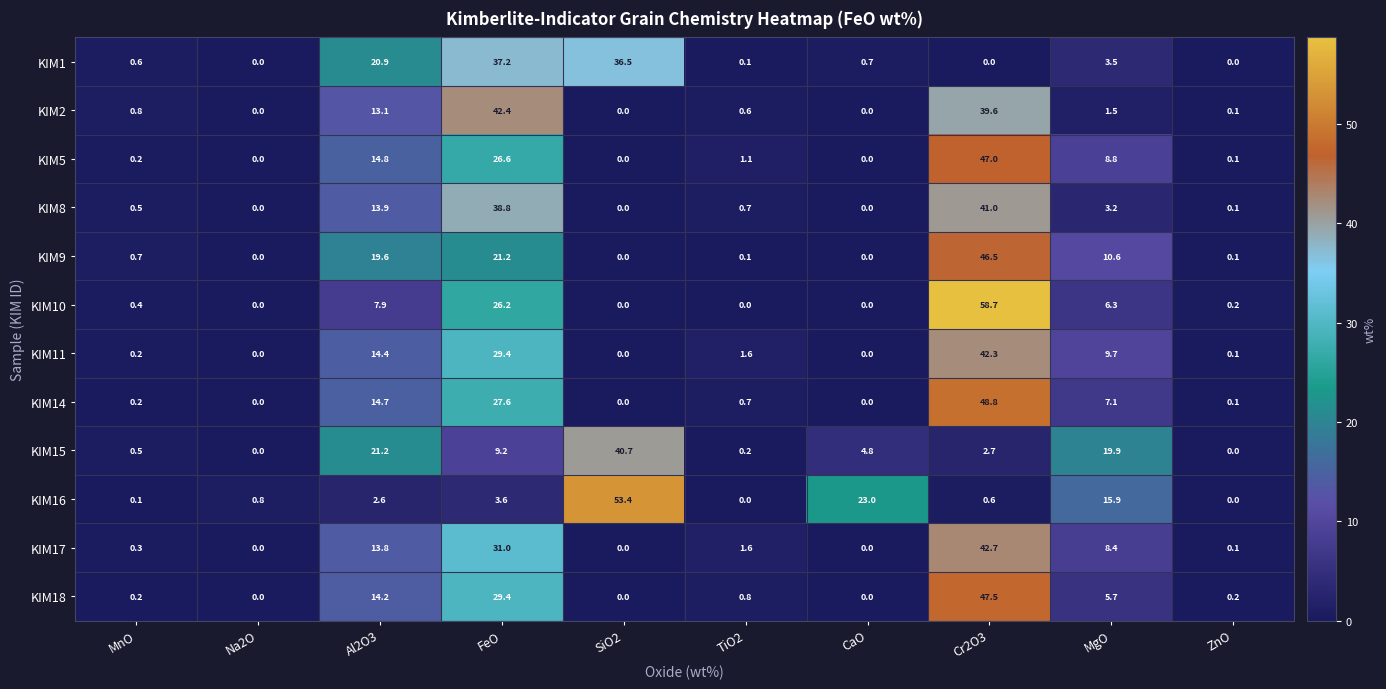

Count the number of data series in this chart.

12